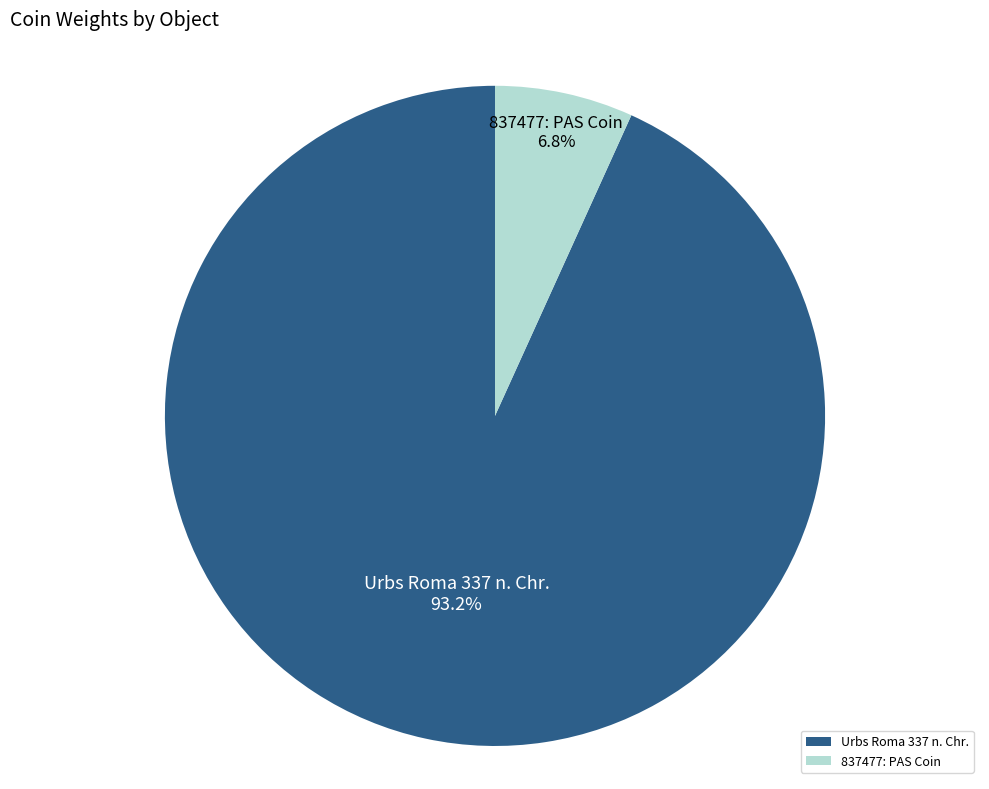

True or false: 837477: PAS Coin accounts for 1% of the total.

False